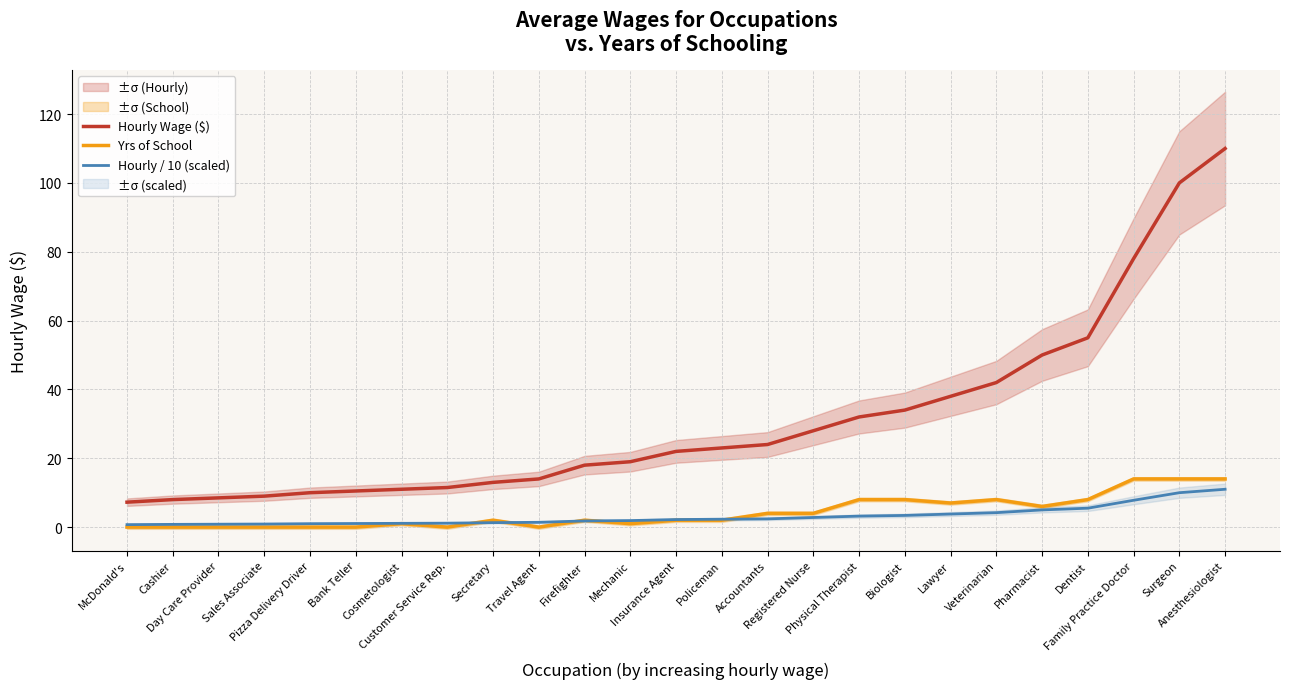

What are all the series names shown in the legend?

Hourly Wage ($), Yrs of School, Hourly / 10 (scaled)